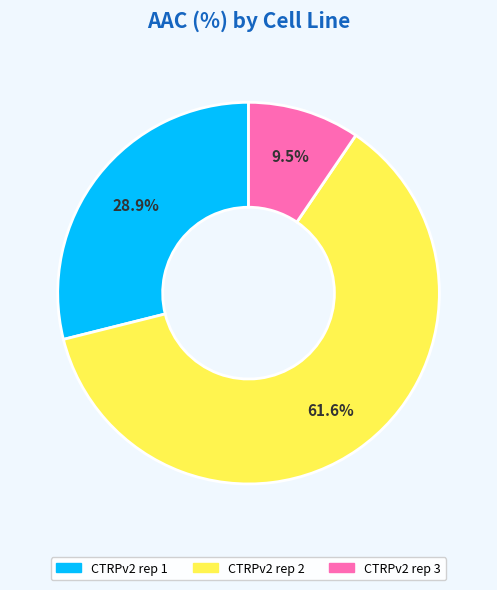

Is the sum of CTRPv2 rep 3 and CTRPv2 rep 2 greater than half?

Yes